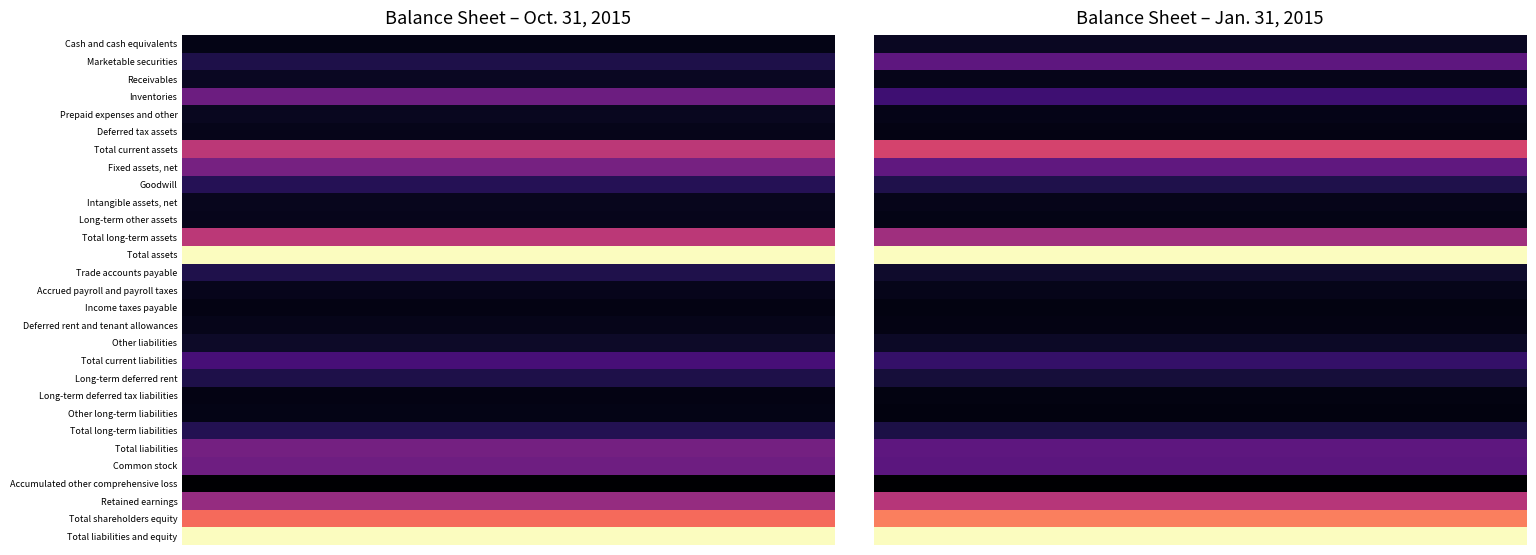

What is the difference between the highest and lowest values at 5?

1.0